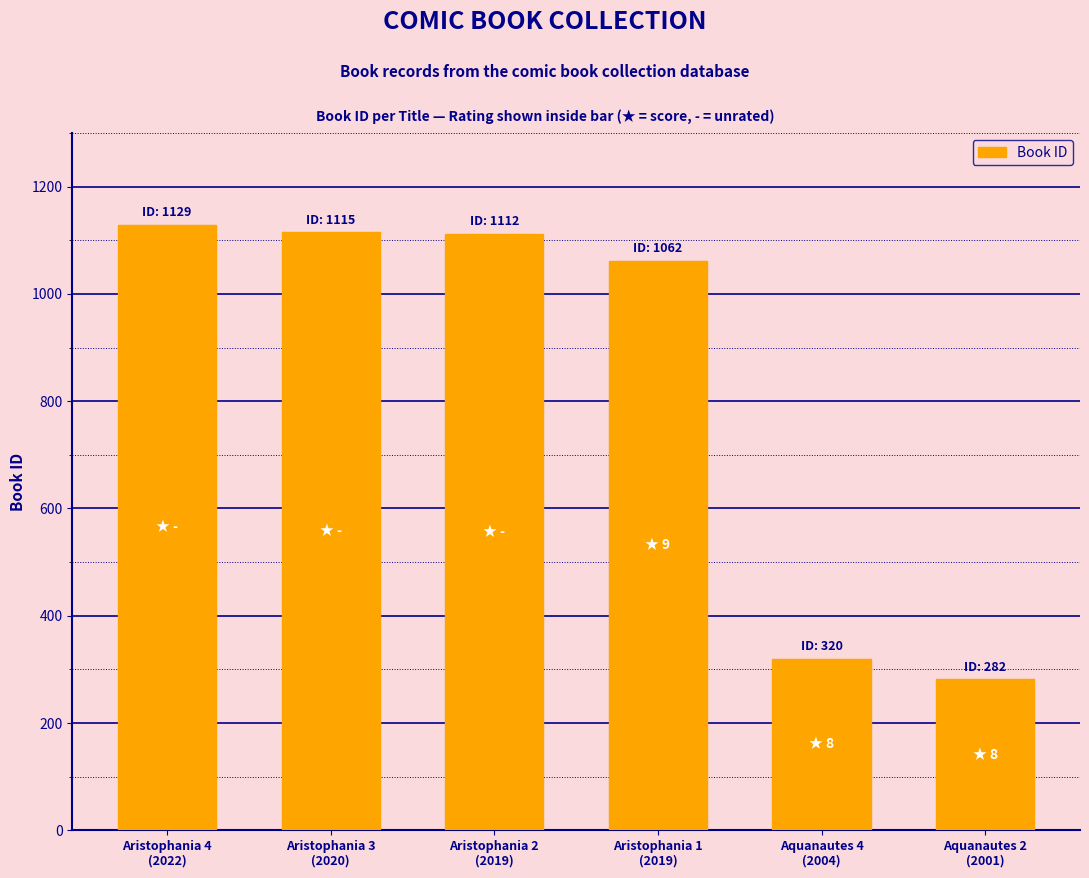

Count the number of data series in this chart.

1